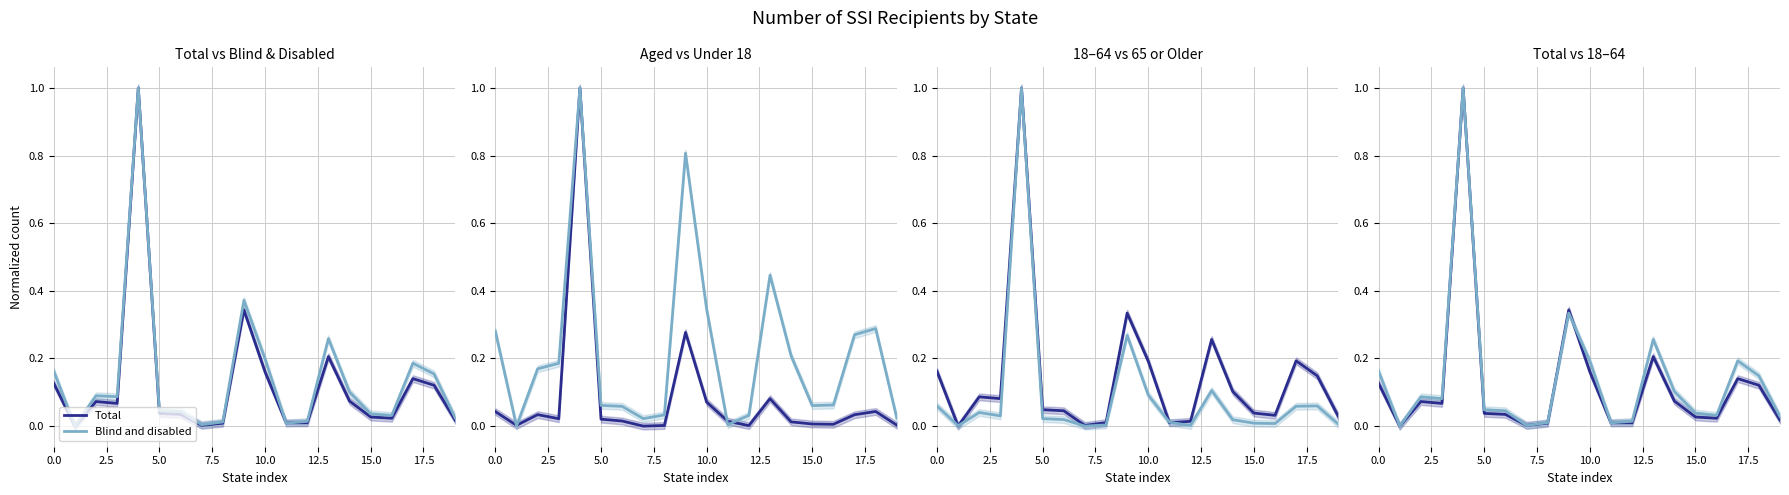

What is the label of the 18th point from the left?

17